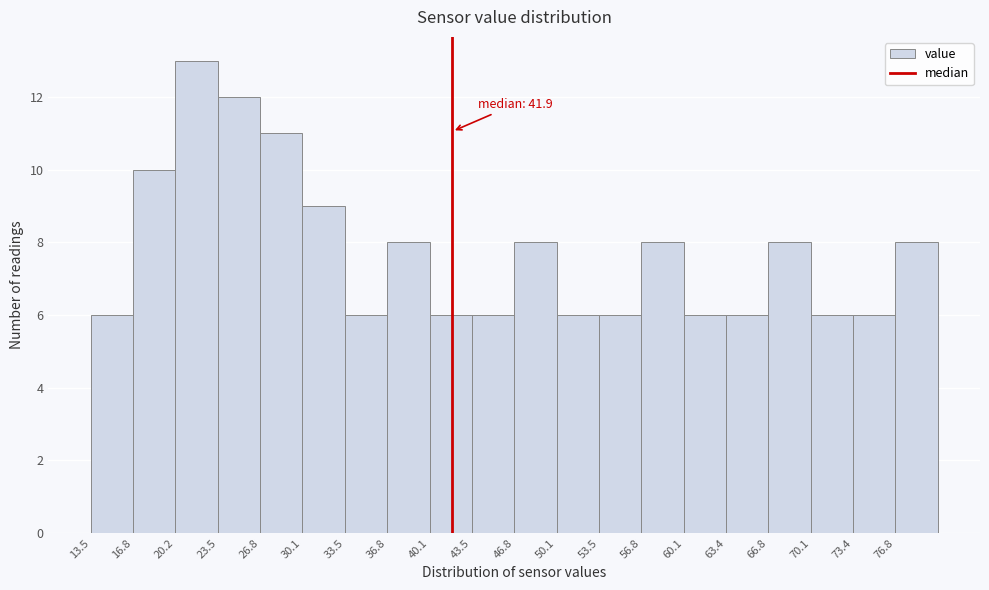

Which range on the x-axis has the tallest bar?

20.0 to 23.5